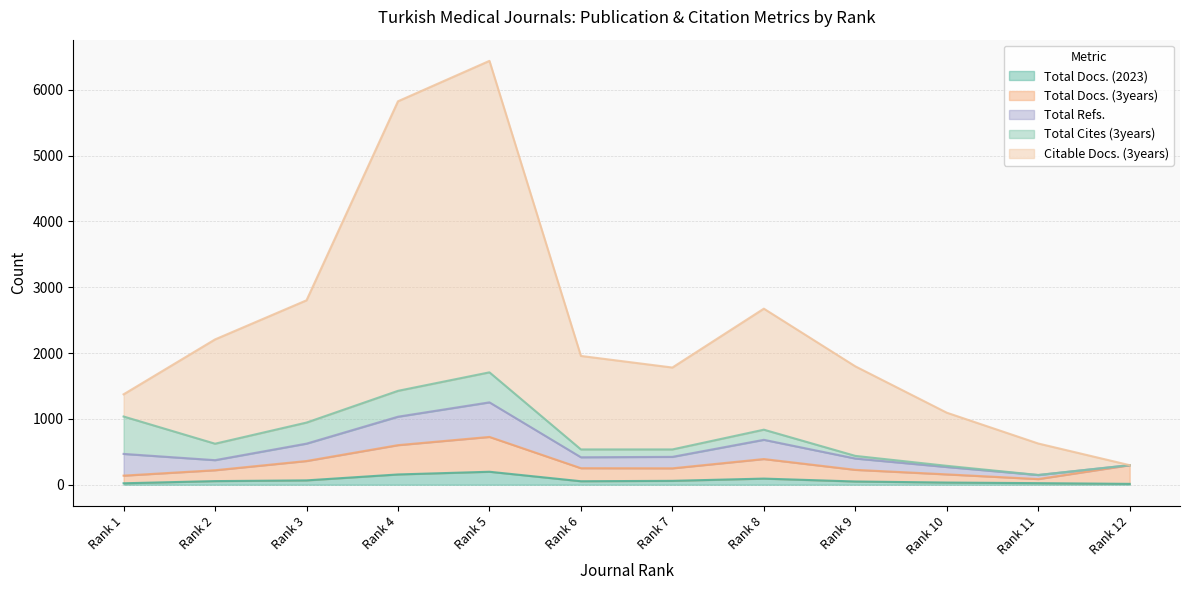

What is the sum of all Total Docs. (3years) values?

3701